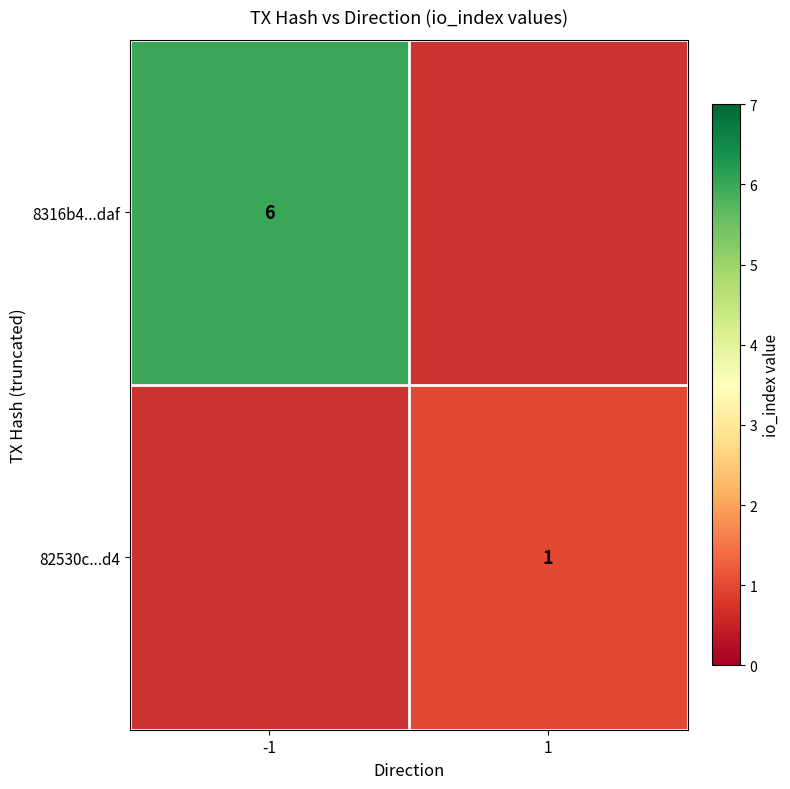

The 8316b4...daf series shows 2 at -1. True or false?

False